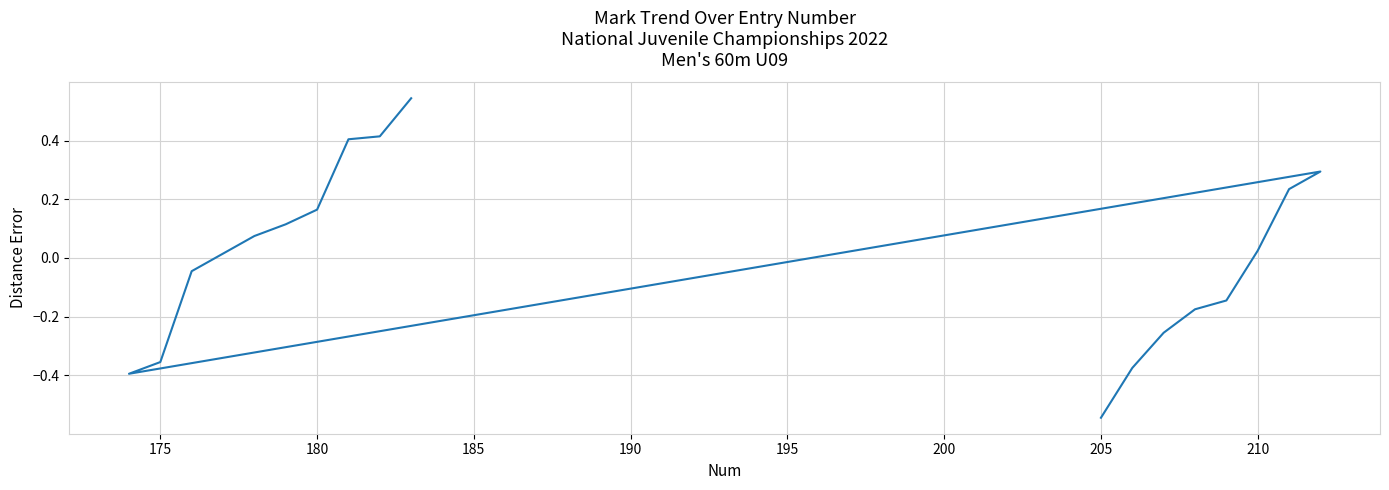

Reading left to right, list all the values displayed in this chart.

-0.5	-0.4	-0.3	-0.2	-0.1	0.0	0.2	0.3	-0.4	-0.4	-0.0	0.0	0.1	0.1	0.2	0.4	0.4	0.5